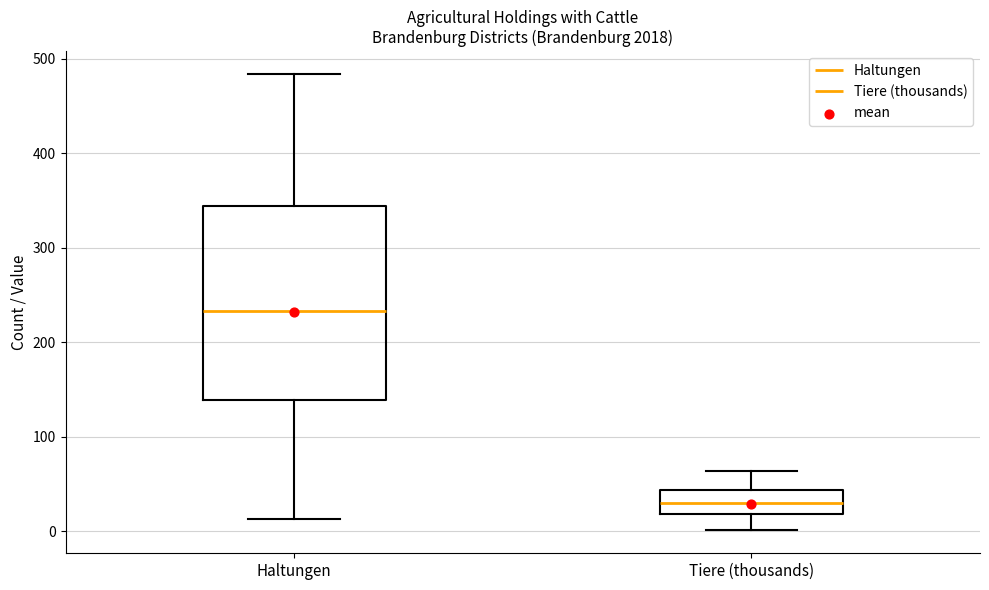

Reading left to right, read every box against the y-axis: the position of its median line, the range the box covers, and the ends of its whiskers. The values are not printed on the chart, so give them approximately, as read against the axis.

Haltungen: median 230, box 140 to 340, whiskers 10 to 480
Tiere (thousands): median 30, box 20 to 40, whiskers 0 to 60